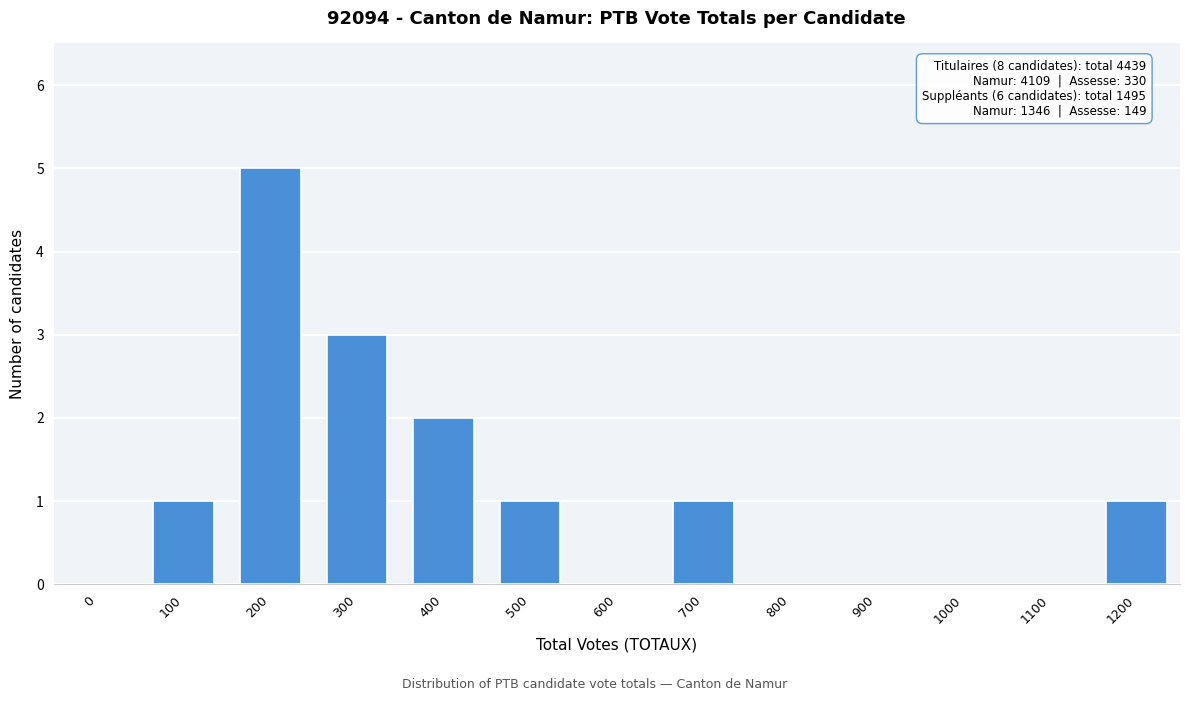

Reading left to right, extract all data points from this chart.

0=0	100=1	200=5	300=3	400=2	500=1	600=0	700=1	800=0	900=0	1000=0	1100=0	1200=1